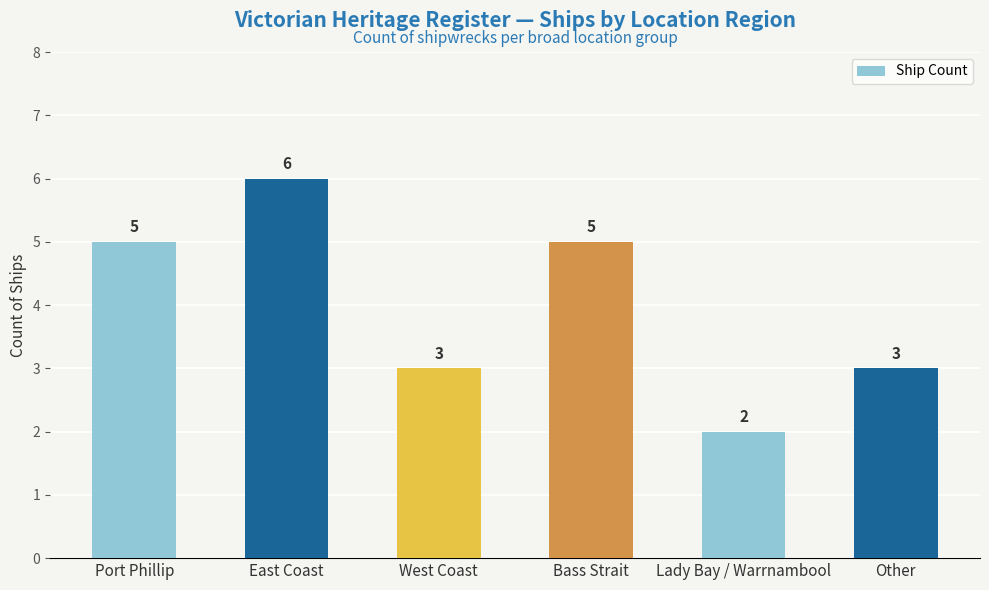

Reading left to right, list all the values displayed in this chart.

Port Phillip=5	East Coast=6	West Coast=3	Bass Strait=5	Lady Bay / Warrnambool=2	Other=3